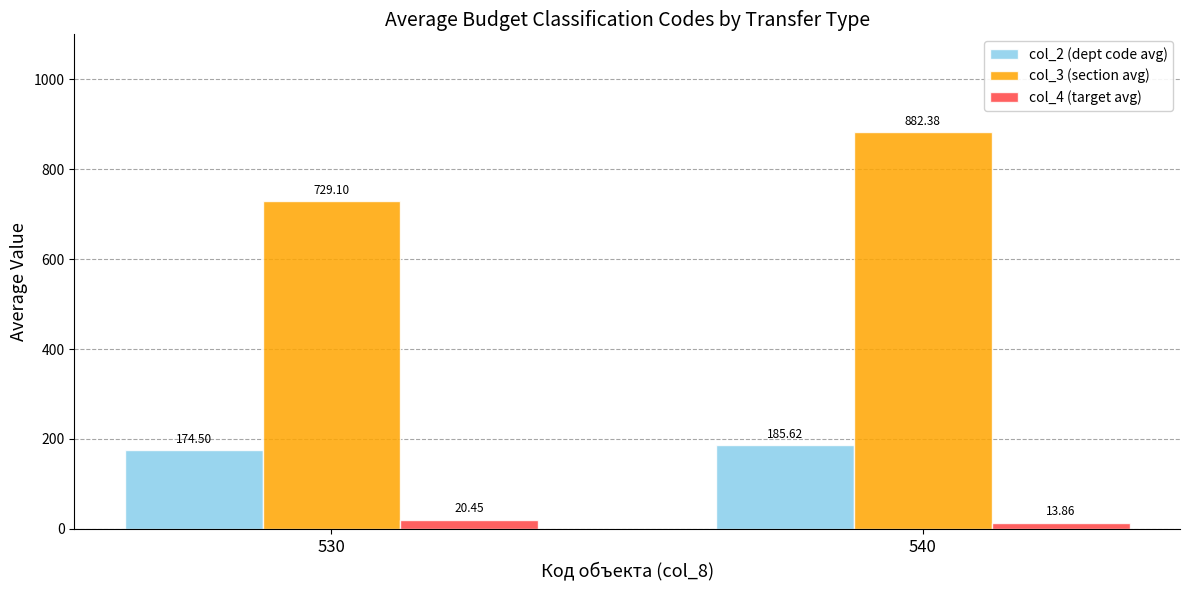

What is the highest value of the col_3 (section avg) series?

882.4